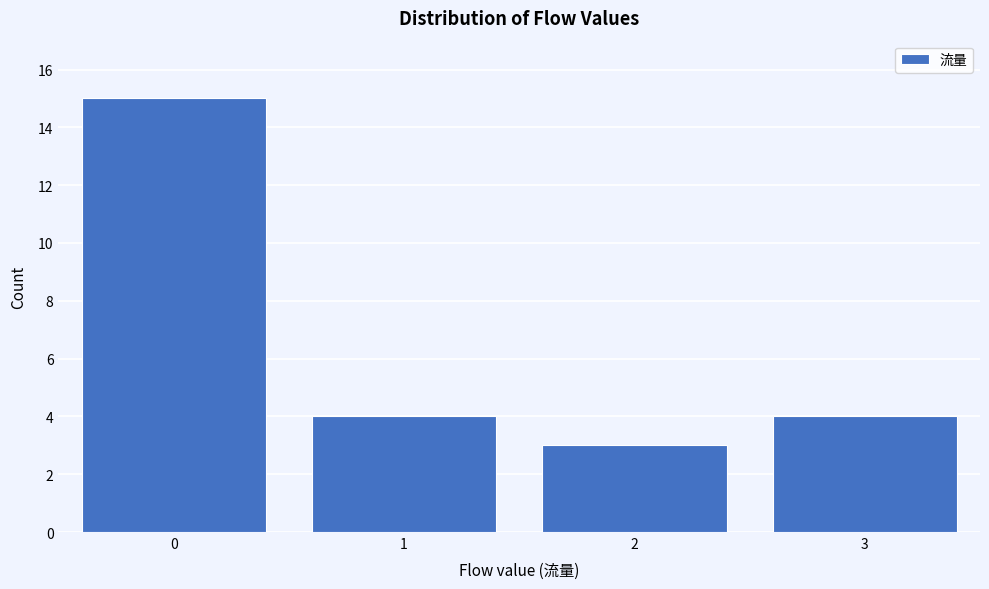

Reading left to right, extract all data points from this chart.

0=15	1=4	2=3	3=4